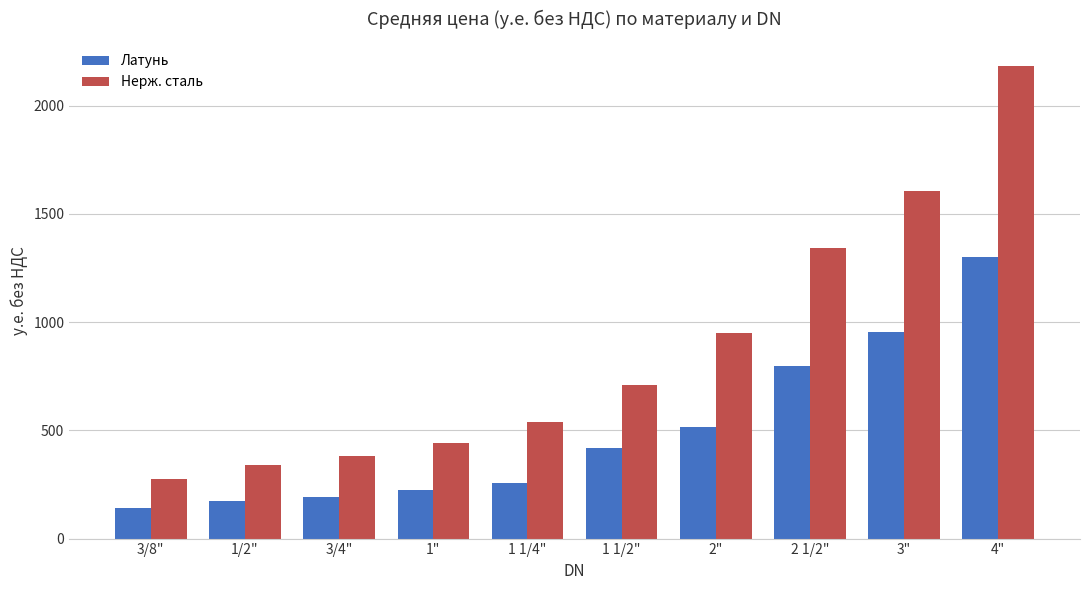

What position from the left is 3/8"?

1